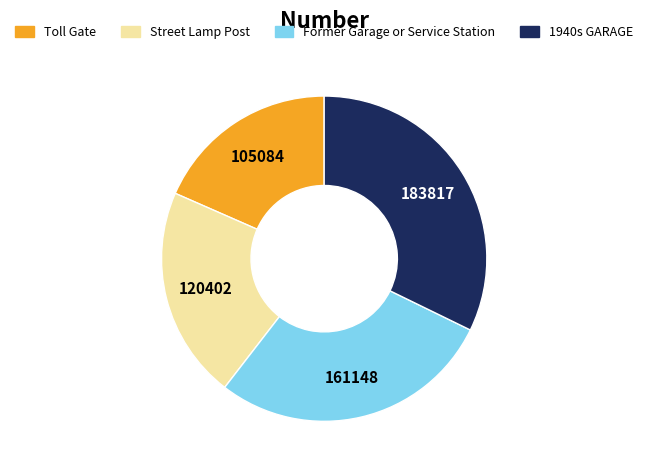

How many slices are in this pie chart?

4